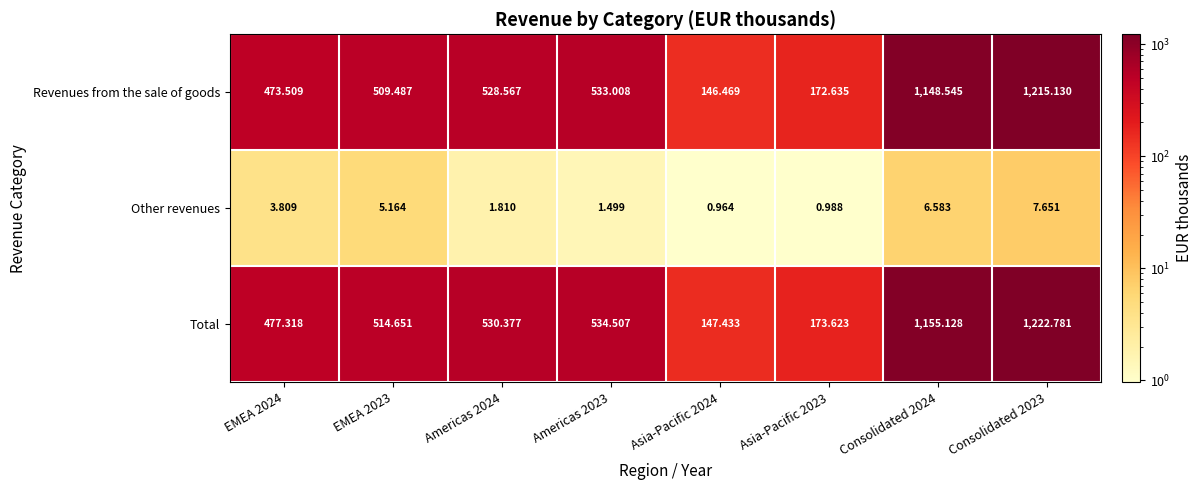

At EMEA 2024, list the series in order from smallest to largest.

Other revenues, Revenues from the sale of goods, Total